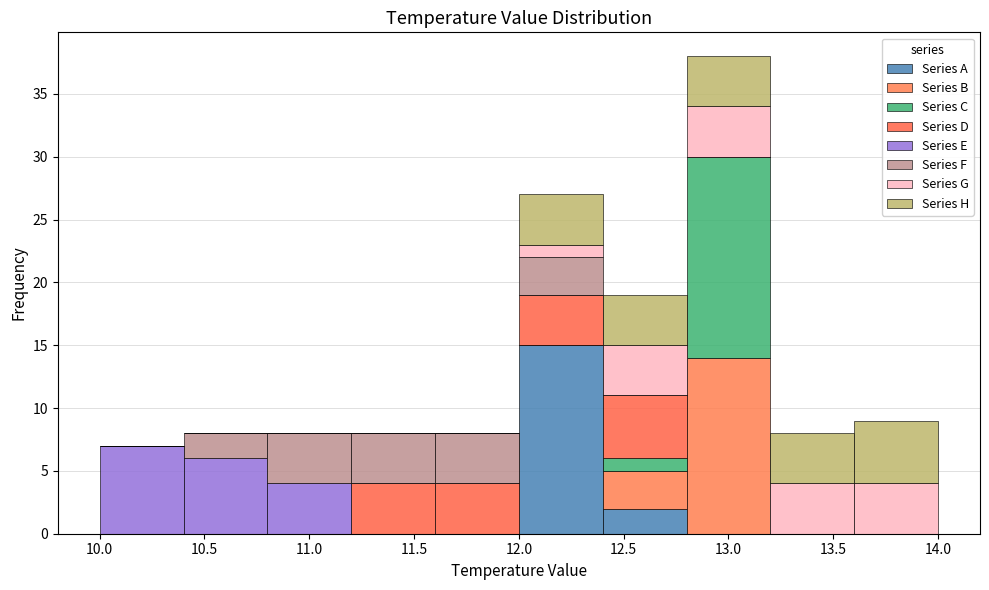

Which range on the x-axis has the tallest stacked bar (by total height)?

12.8 to 13.2